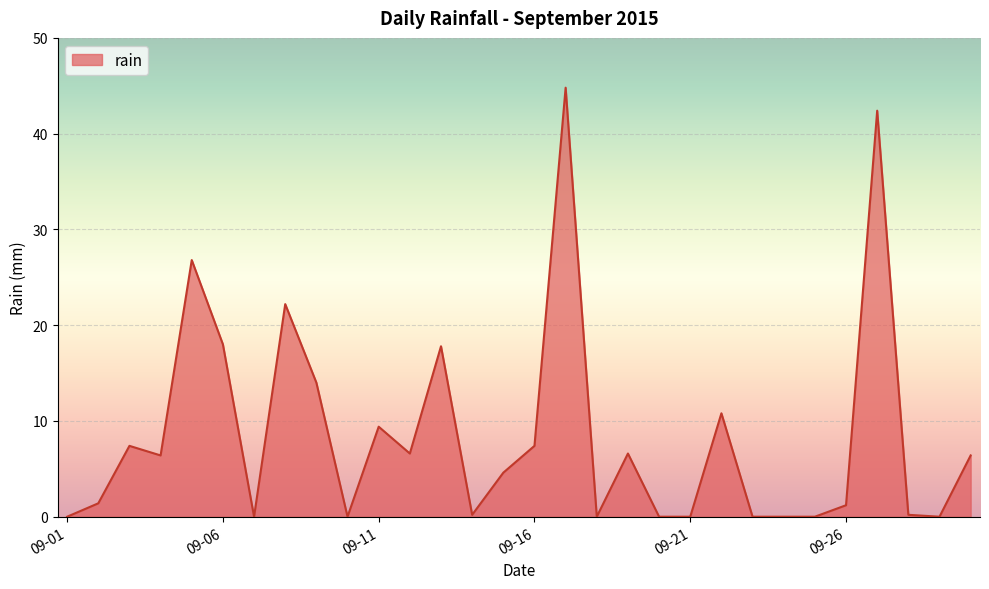

How many lines are shown in the chart?

1